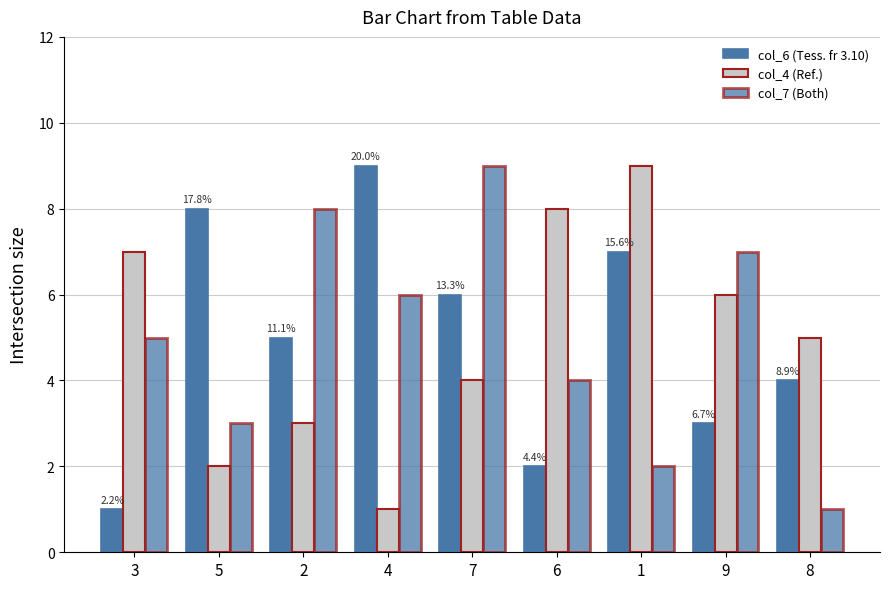

Which has a higher value, 7 or 9?

7